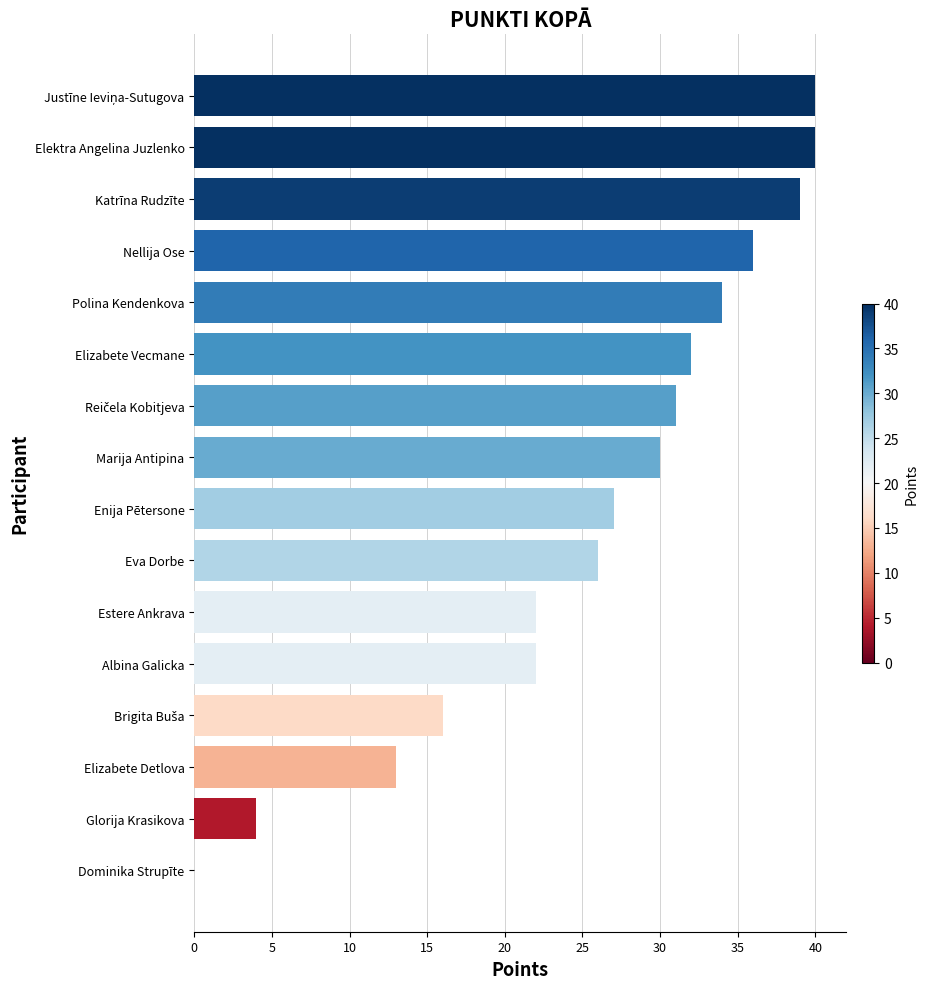

How many positive values are there?

15